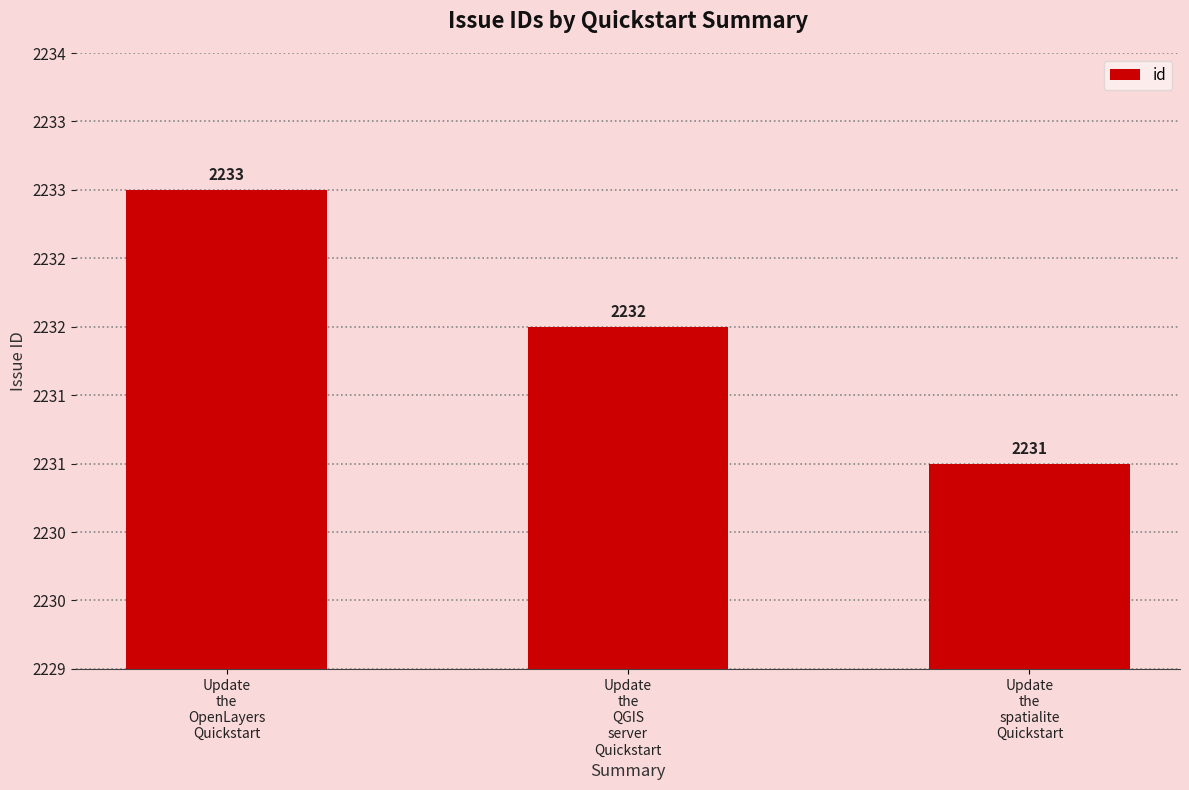

Are the bars horizontal?

No